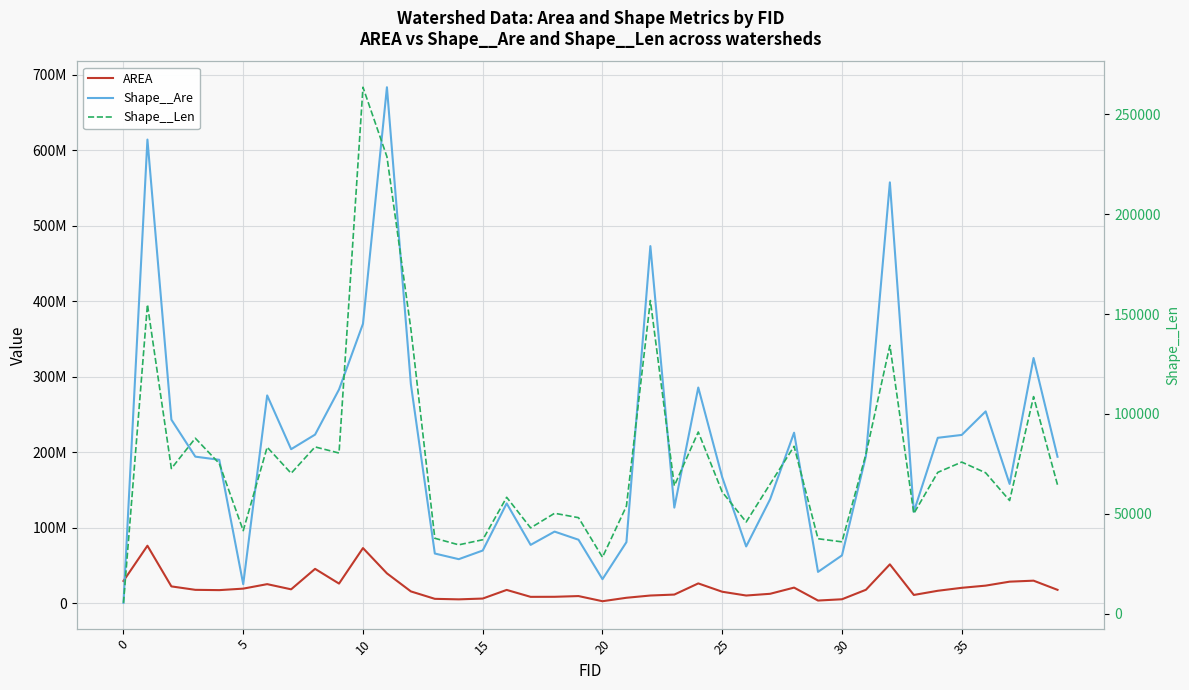

True or false: AREA and Shape__Len cross at least once.

False